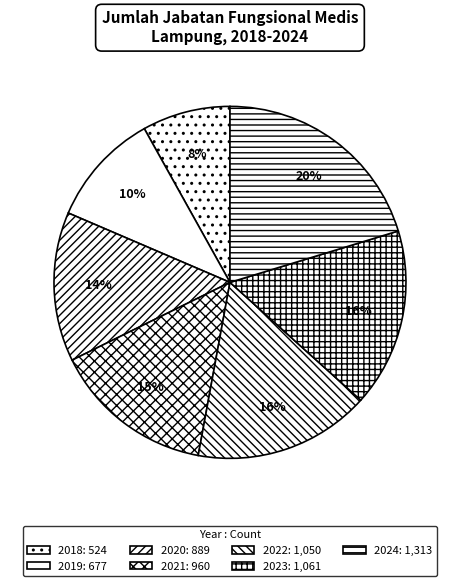

Does any single category account for the majority?

No